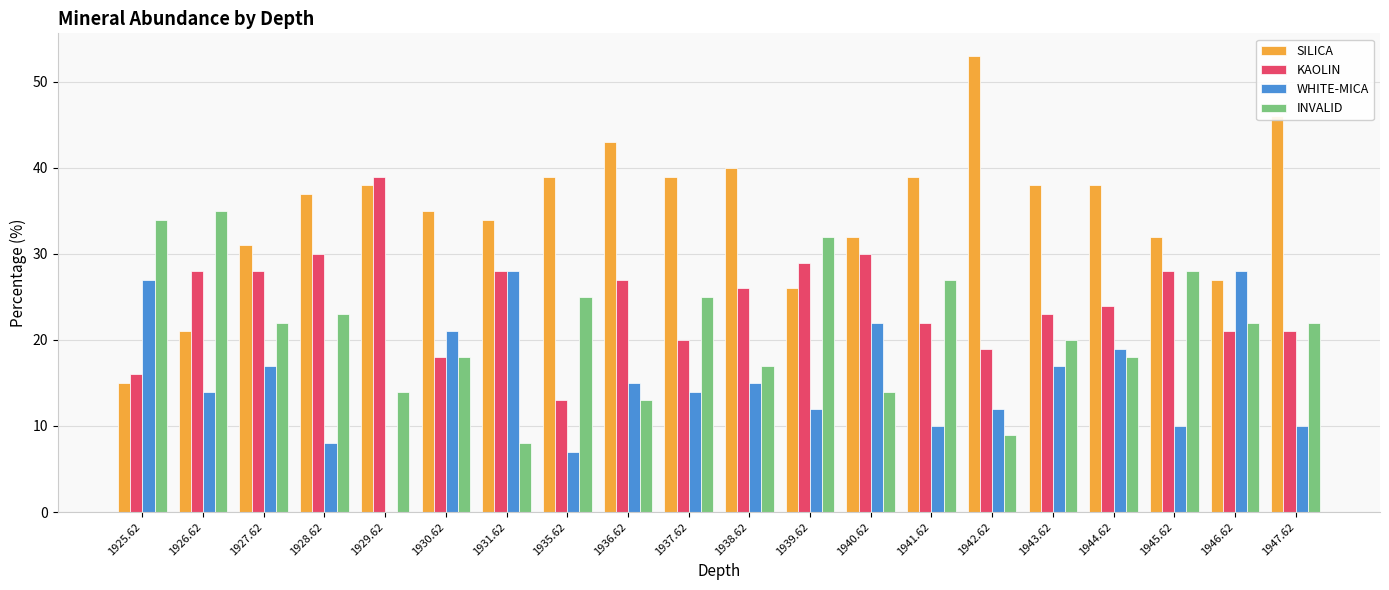

Reading left to right, transcribe all the data shown in this chart.

SILICA: 1925.62=15	1926.62=21	1927.62=31	1928.62=37	1929.62=38	1930.62=35	1931.62=34	1935.62=39	1936.62=43	1937.62=39	1938.62=40	1939.62=26	1940.62=32	1941.62=39	1942.62=53	1943.62=38	1944.62=38	1945.62=32	1946.62=27	1947.62=46
KAOLIN: 1925.62=16	1926.62=28	1927.62=28	1928.62=30	1929.62=39	1930.62=18	1931.62=28	1935.62=13	1936.62=27	1937.62=20	1938.62=26	1939.62=29	1940.62=30	1941.62=22	1942.62=19	1943.62=23	1944.62=24	1945.62=28	1946.62=21	1947.62=21
WHITE-MICA: 1925.62=27	1926.62=14	1927.62=17	1928.62=8	1929.62=0	1930.62=21	1931.62=28	1935.62=7	1936.62=15	1937.62=14	1938.62=15	1939.62=12	1940.62=22	1941.62=10	1942.62=12	1943.62=17	1944.62=19	1945.62=10	1946.62=28	1947.62=10
INVALID: 1925.62=34	1926.62=35	1927.62=22	1928.62=23	1929.62=14	1930.62=18	1931.62=8	1935.62=25	1936.62=13	1937.62=25	1938.62=17	1939.62=32	1940.62=14	1941.62=27	1942.62=9	1943.62=20	1944.62=18	1945.62=28	1946.62=22	1947.62=22